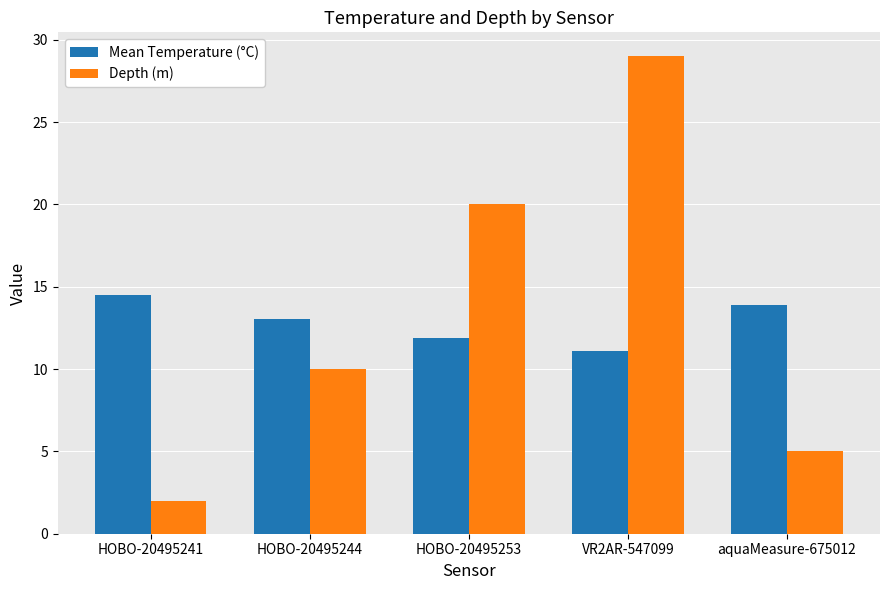

How many groups of bars are there?

5